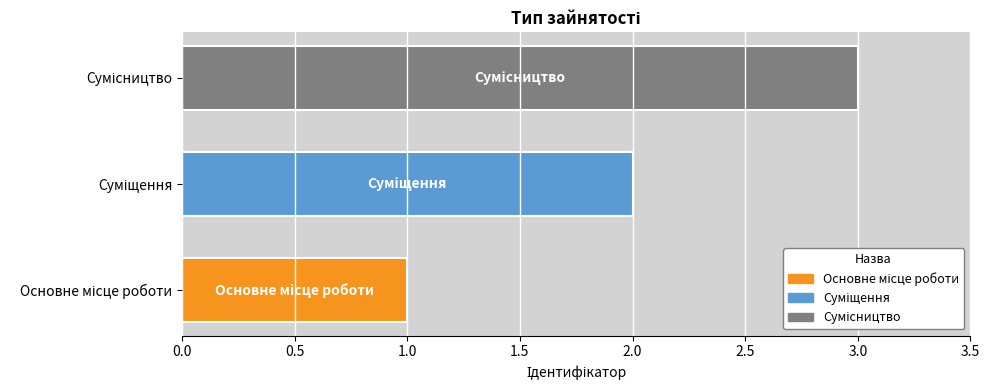

Does the chart contain any negative values?

No